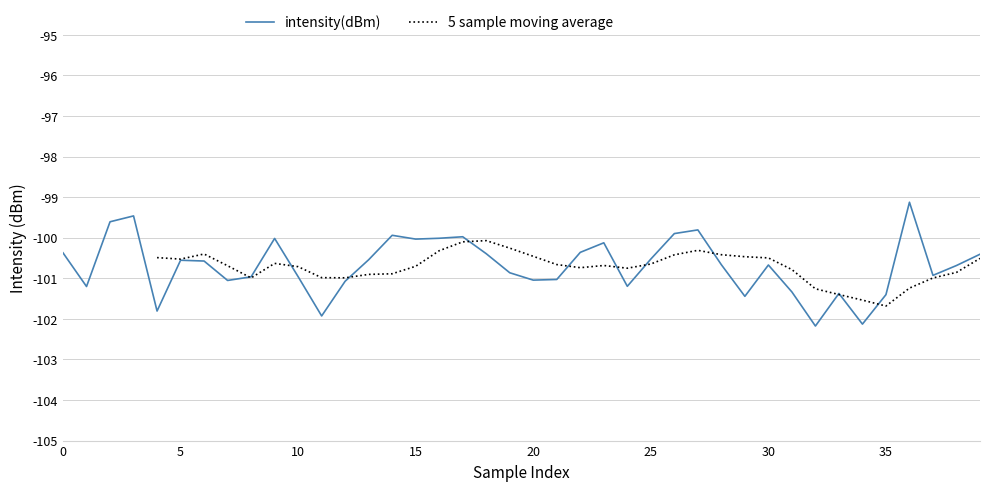

At which label is the value closest to -100?

16